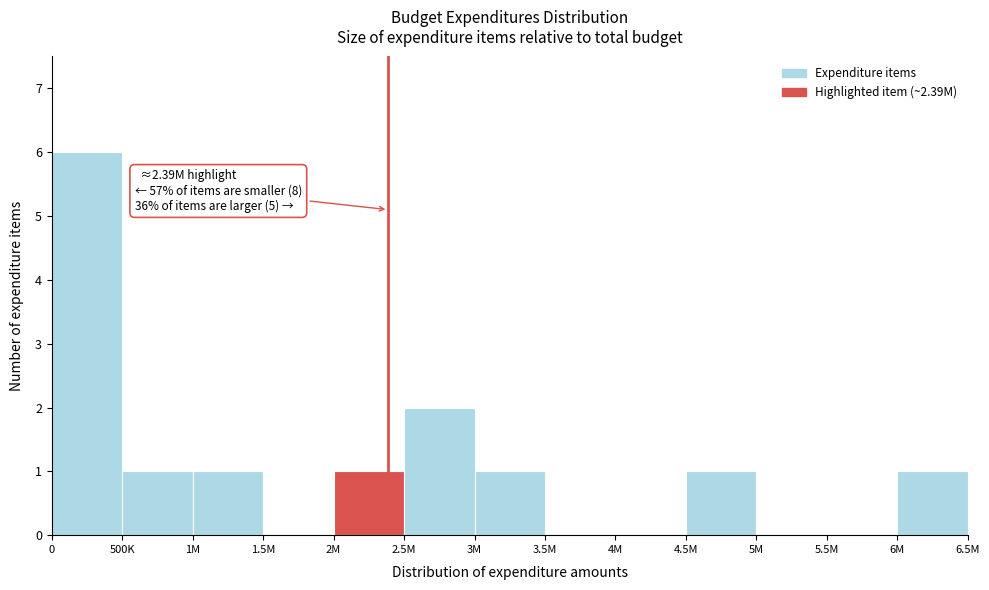

Reading left to right, list all the values displayed in this chart.

0=6	500K=1	1M=1	1.5M=0	2M=1	2.5M=2	3M=1	3.5M=0	4M=0	4.5M=1	5M=0	5.5M=0	6M=1